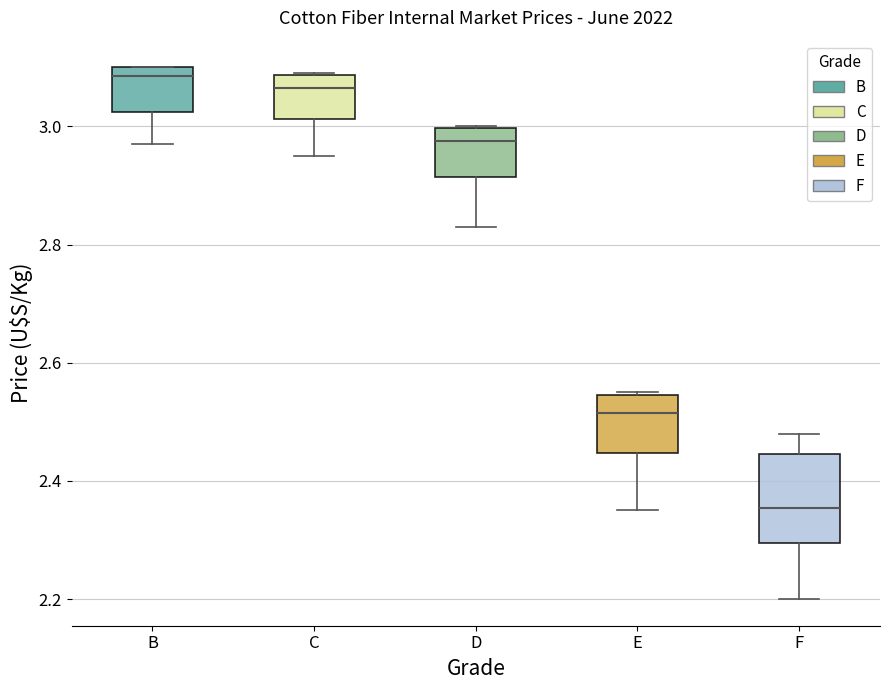

Which box has the lowest median line?

F